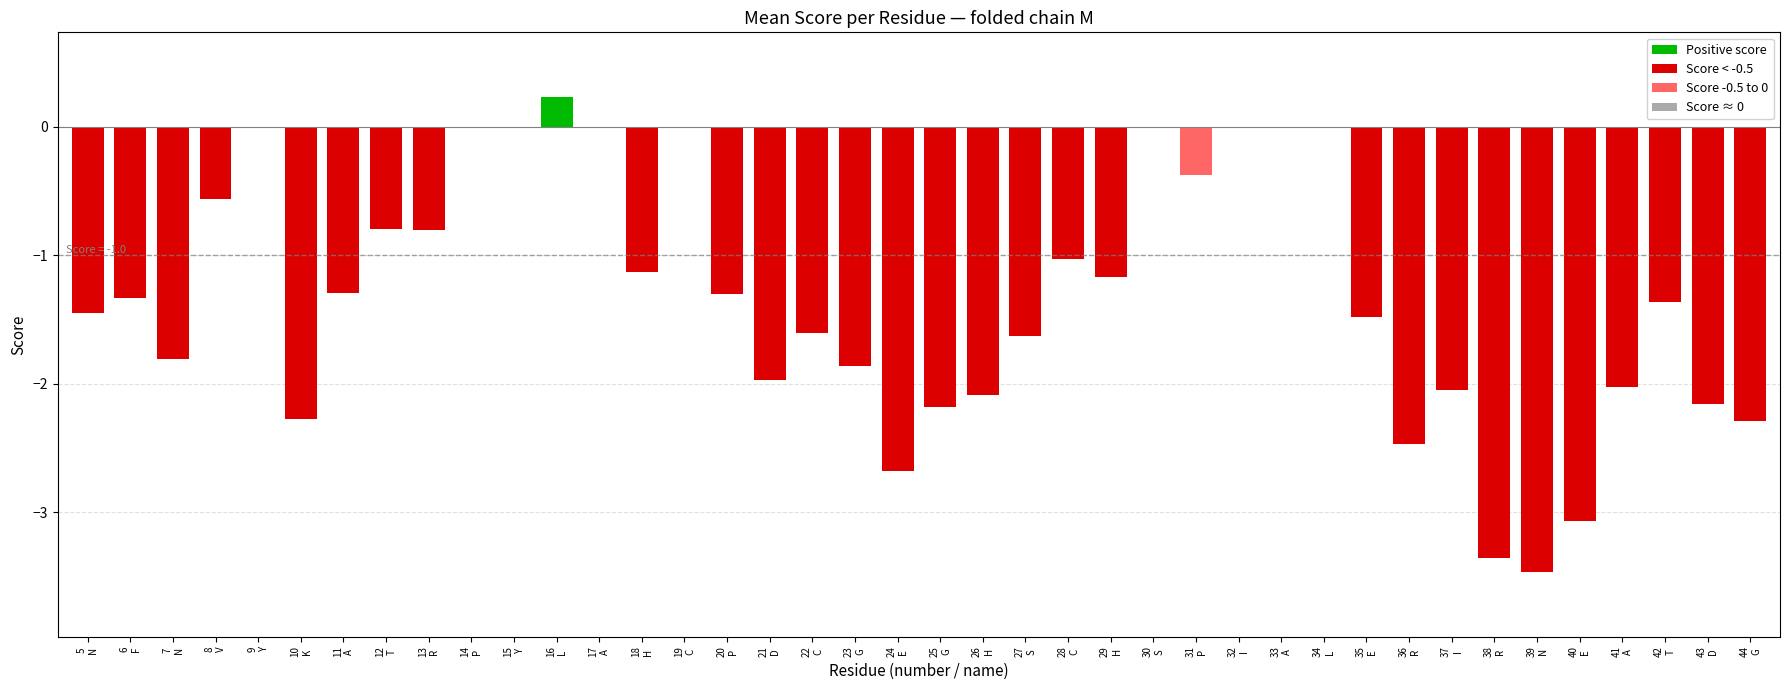

What is the sum of all values?

-52.8